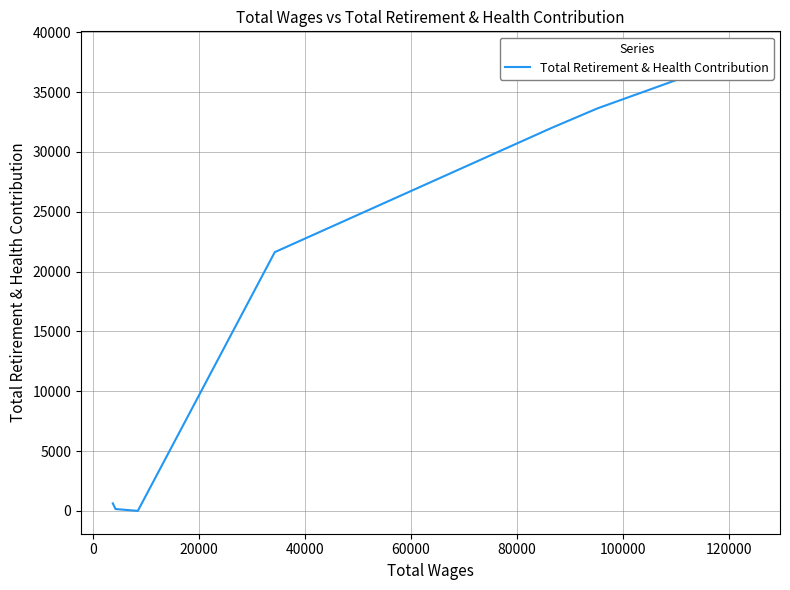

What is the sum of all values?

126244